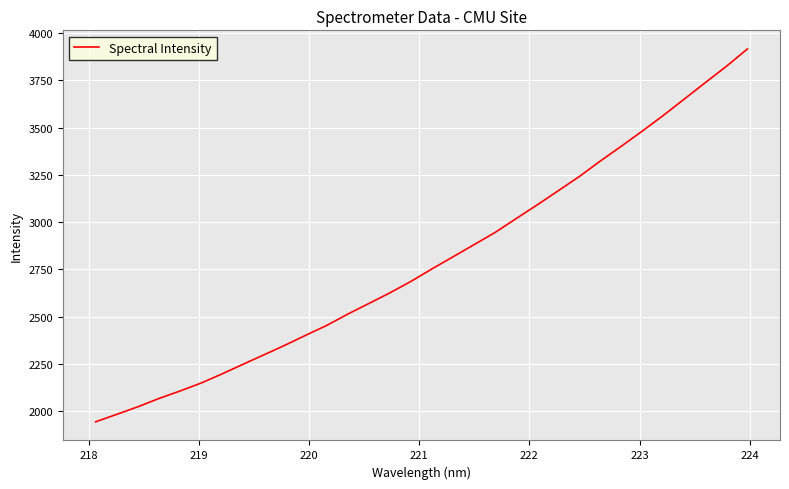

What is the minimum value shown in the chart?

1944.5